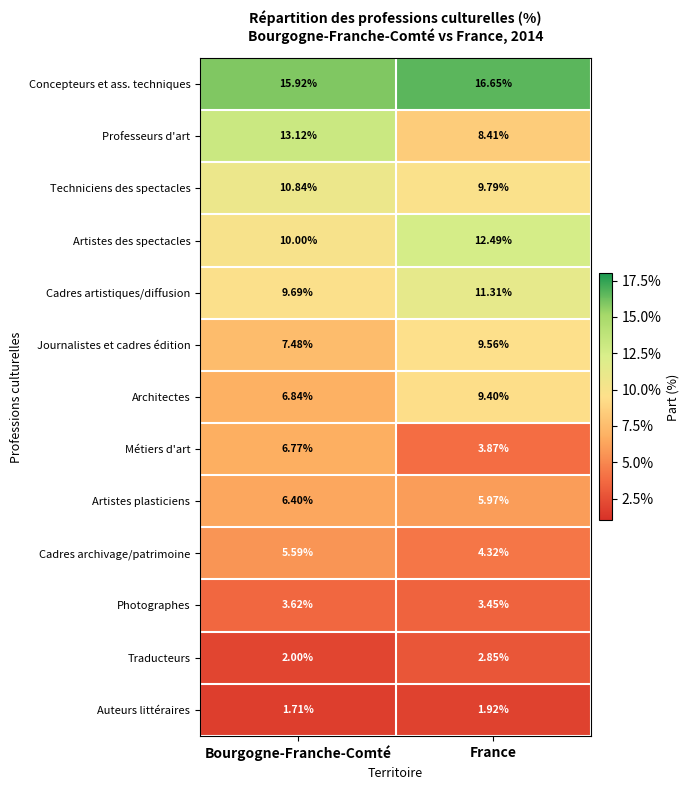

Between Bourgogne-Franche-Comté and France, which series saw the biggest shift?

Professeurs d'art